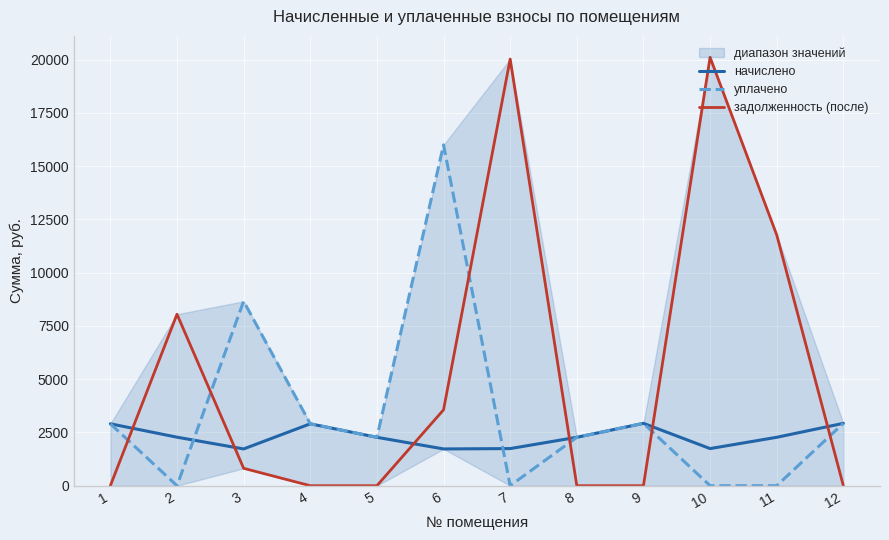

Where do начислено and задолженность (после) first cross each other?

1 and 2